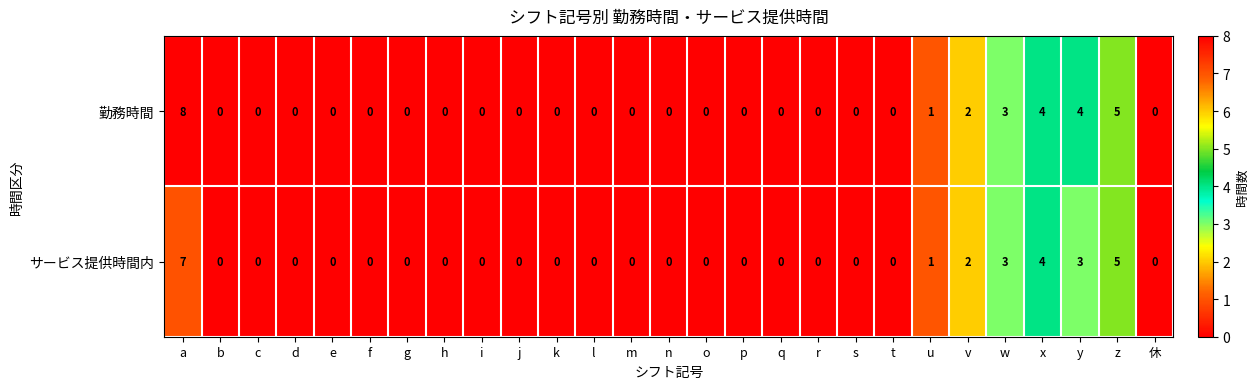

Which series has the widest spread of values?

勤務時間